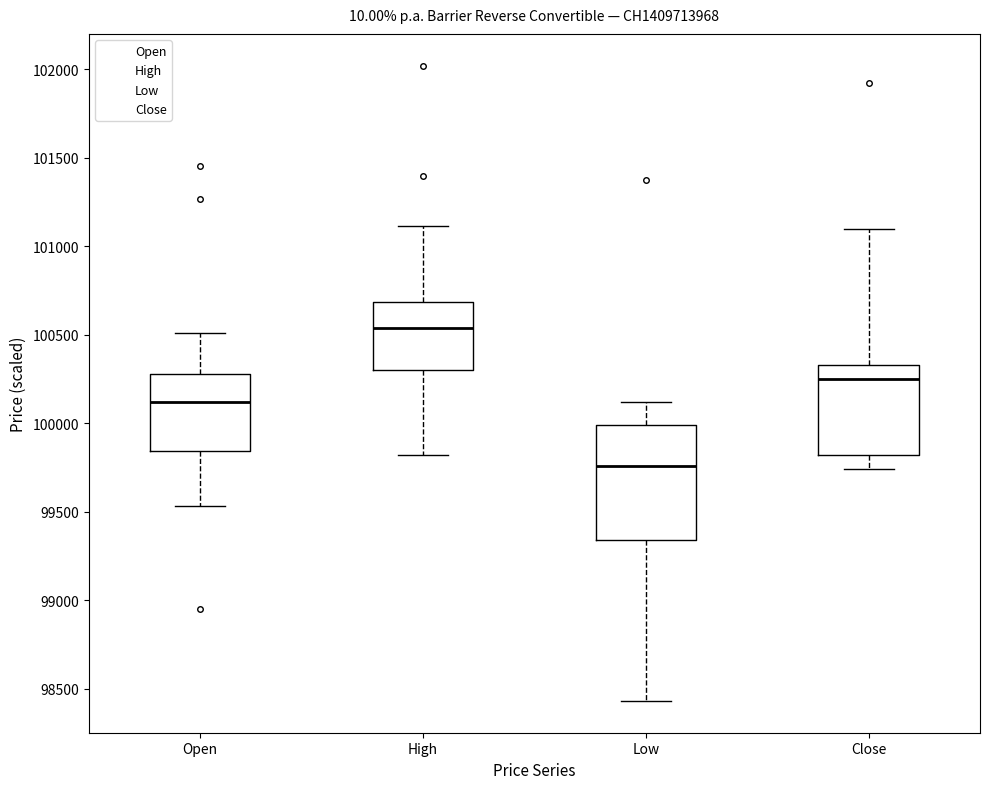

Which box is the tallest, from its lower edge to its upper edge?

Low